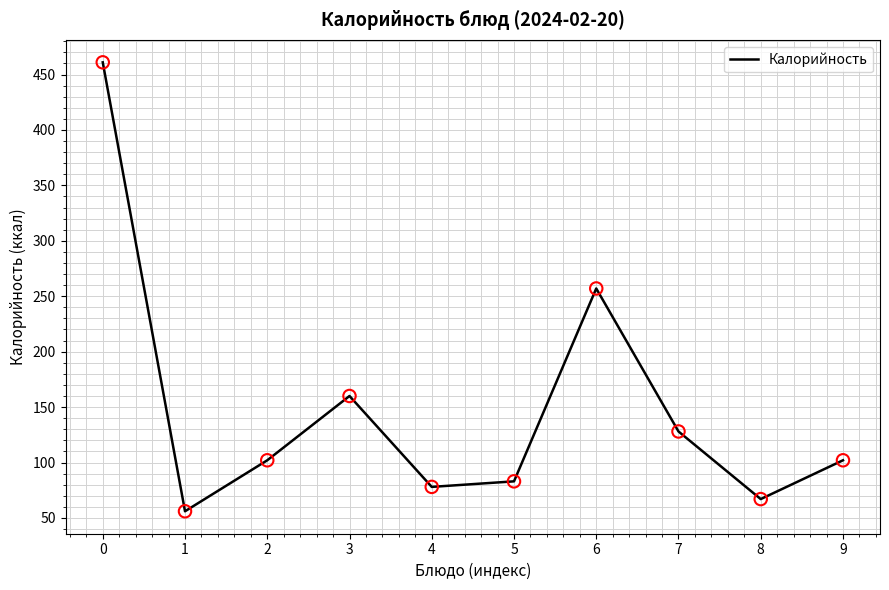

Approximately how many times larger is the value at 9 compared to 8?

1.5